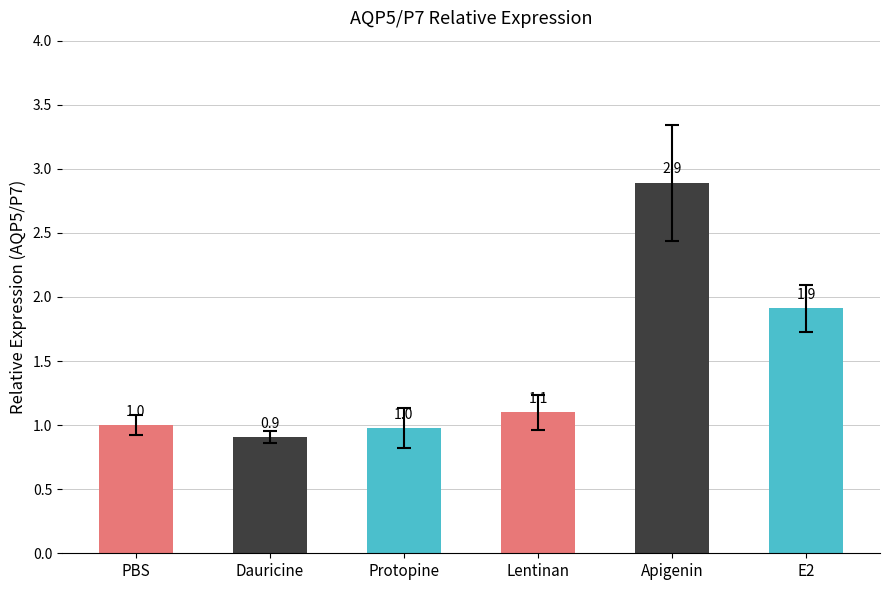

How many distinct data groups are displayed?

1